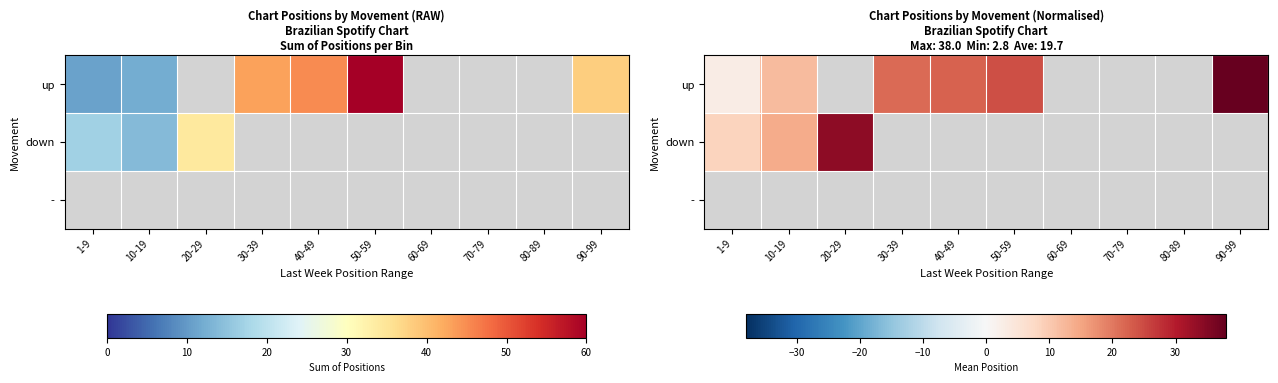

Is the value of - at 20-29 greater than the value of down at 80-89?

No